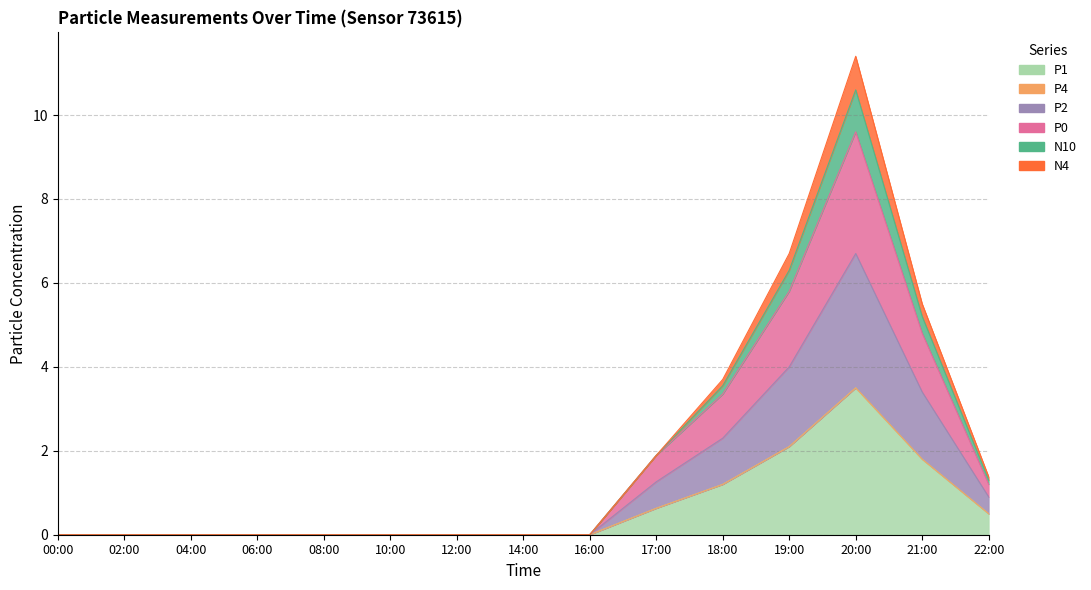

True or false: P1 and N10 cross at least once.

False